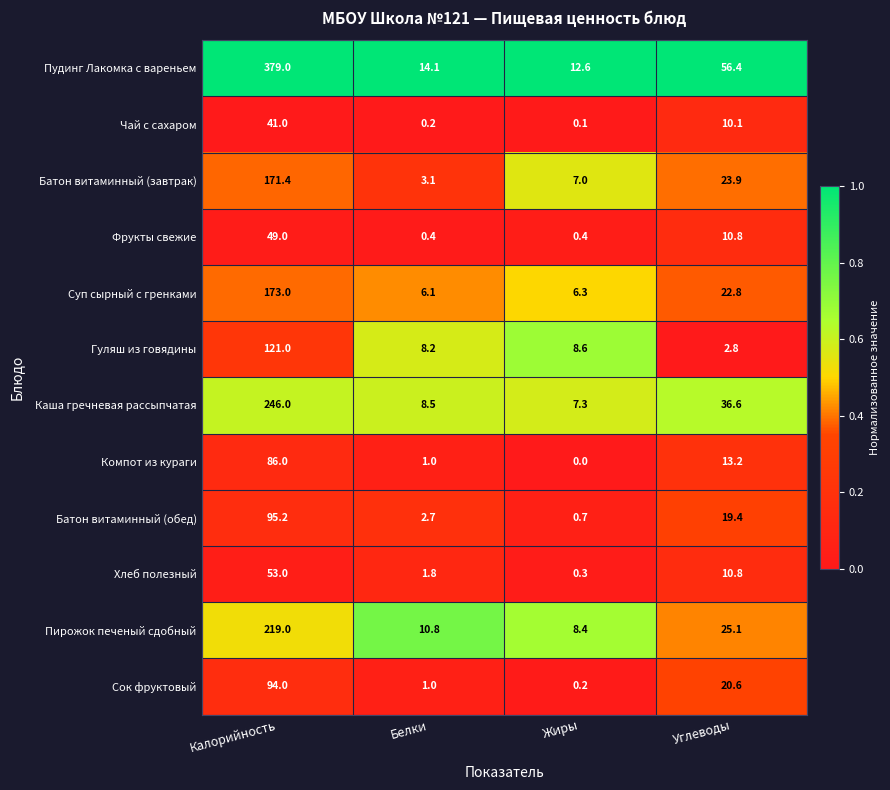

What is the spread (max minus min) of values at Жиры?

12.6